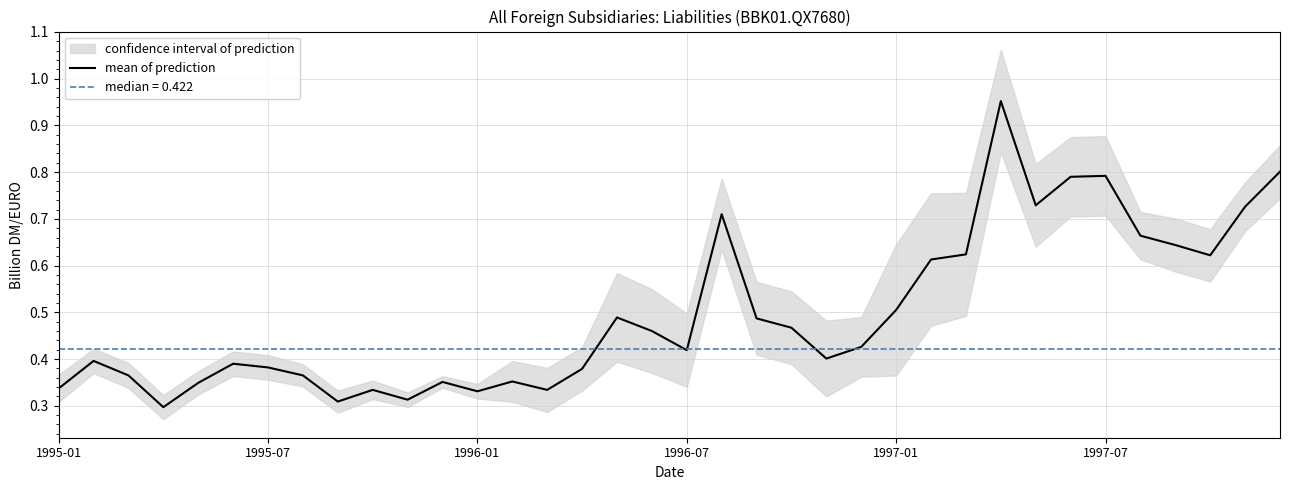

The value at 1997-07 is 0.8. True or false?

True